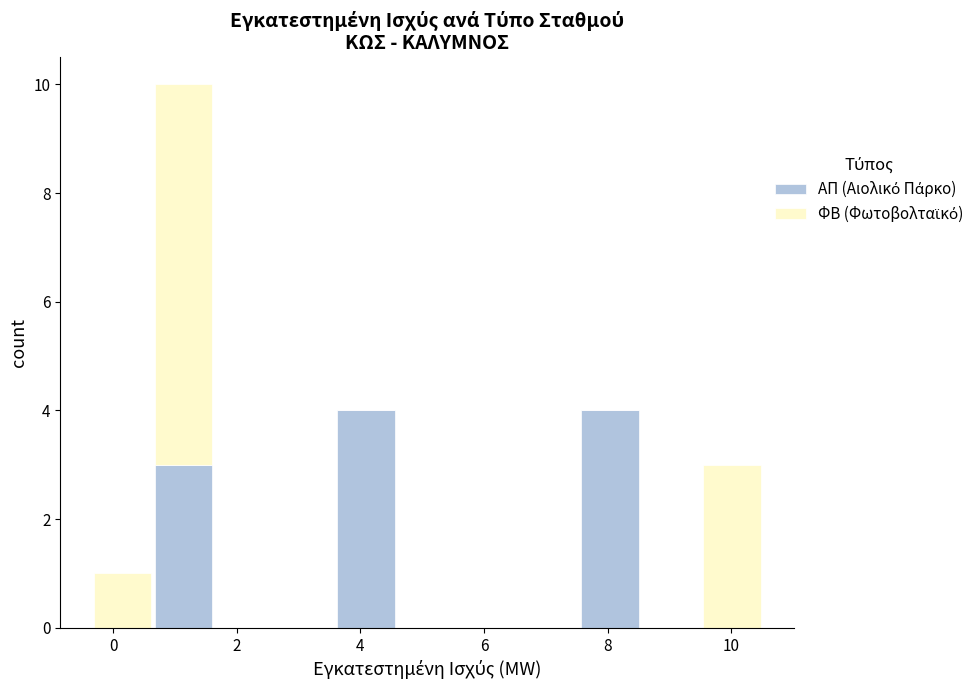

Which range on the x-axis has the tallest stacked bar (by total height)?

0.6 to 1.6